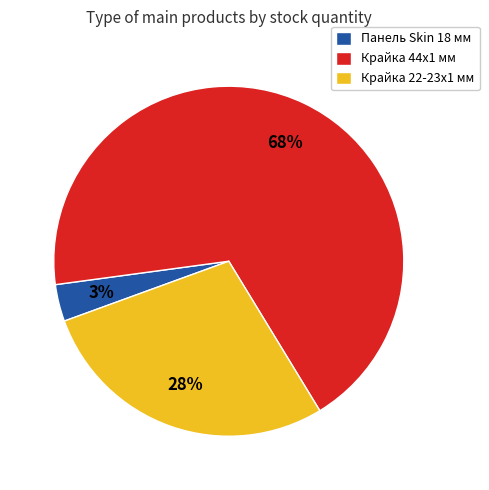

To the nearest percent, what is the average slice percentage?

33%